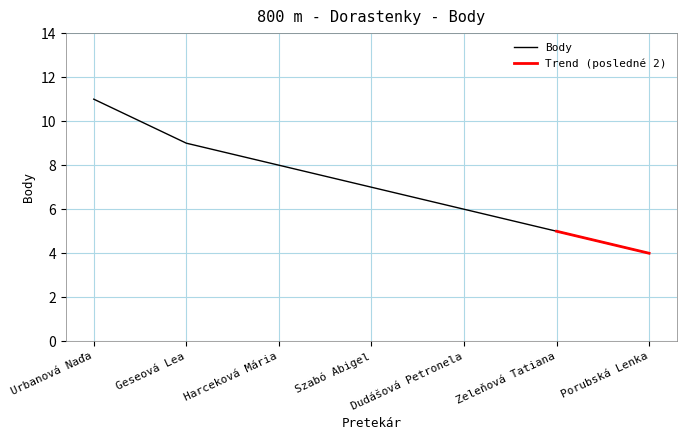

What is the approximate value at Zeleňová Tatiana?

5